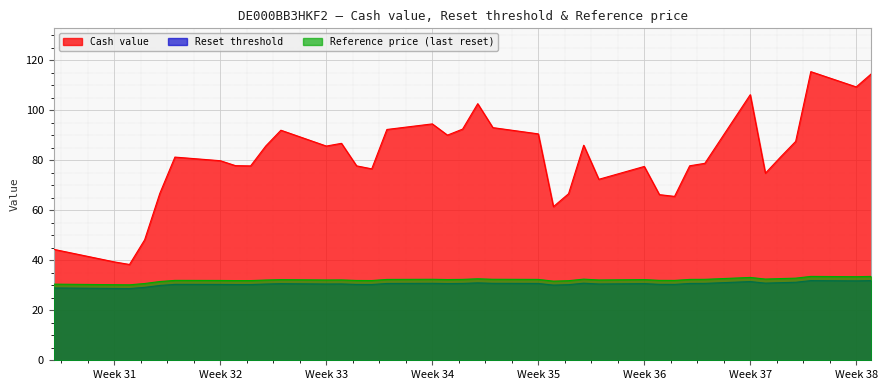

How many data points in Reset threshold are less than 30?

5